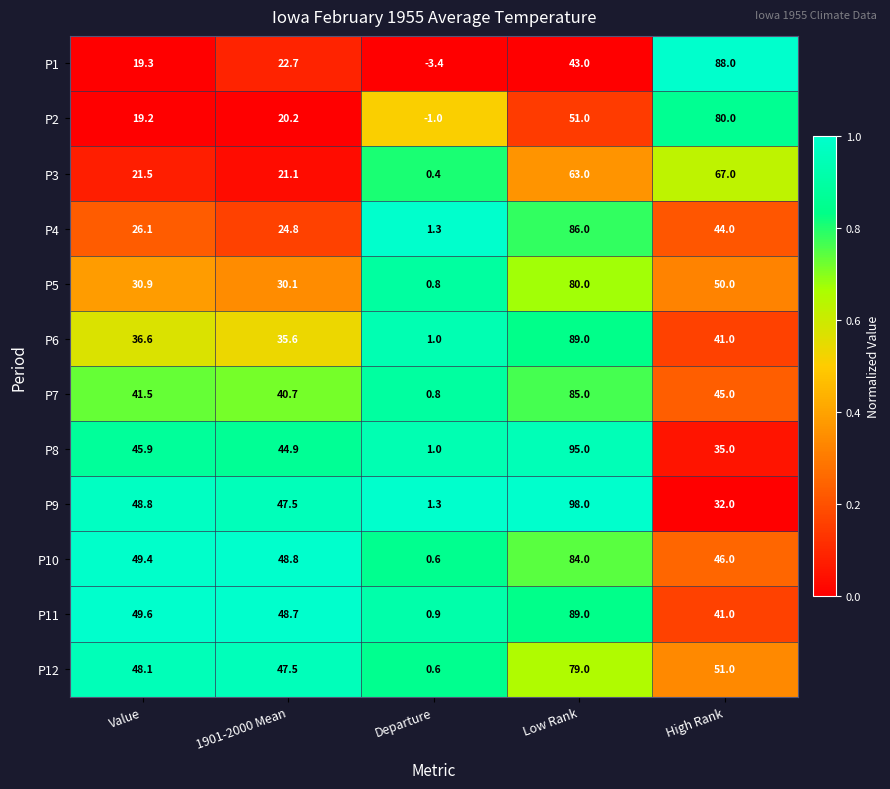

What is the difference between the highest and lowest values at Low Rank?

55.0